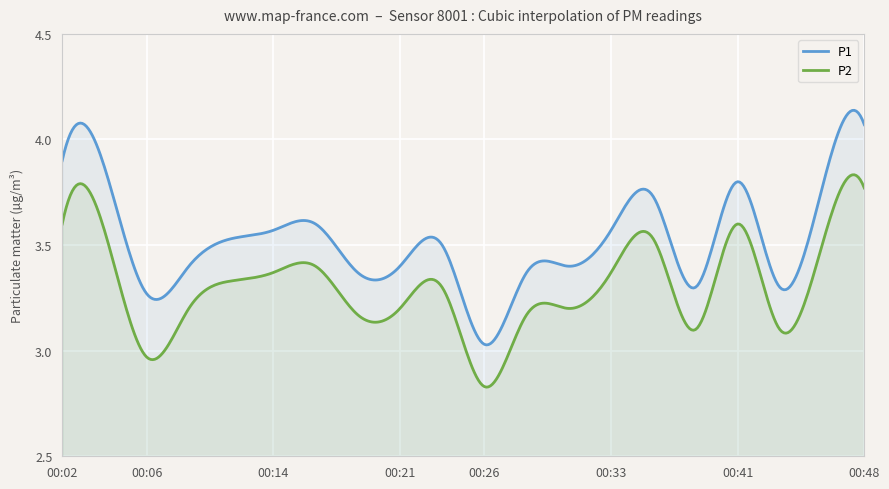

What is the sum of all P2 values?

66.3